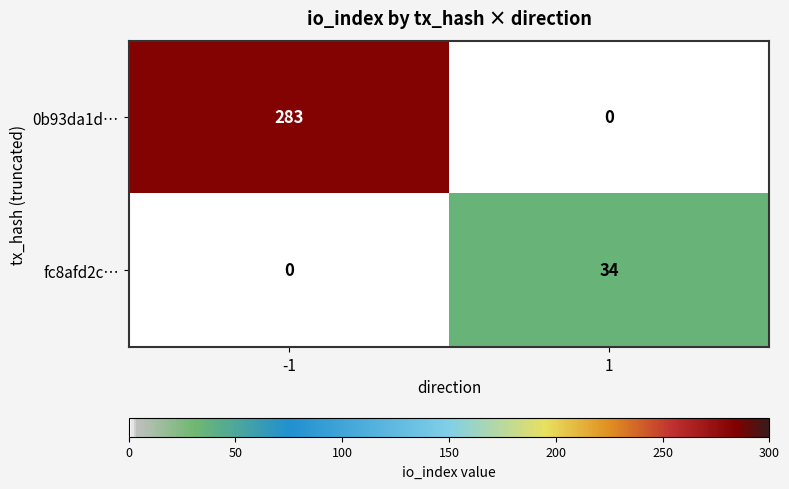

Reading left to right, extract all data points from this chart.

0b93da1d…: -1=283	1=0
fc8afd2c…: -1=0	1=34